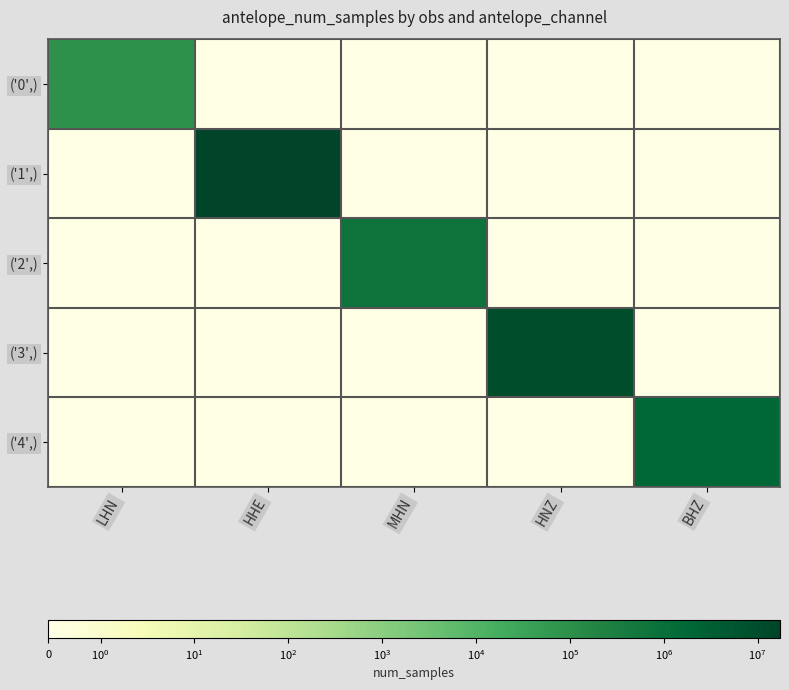

Count the number of categories in the chart.

5